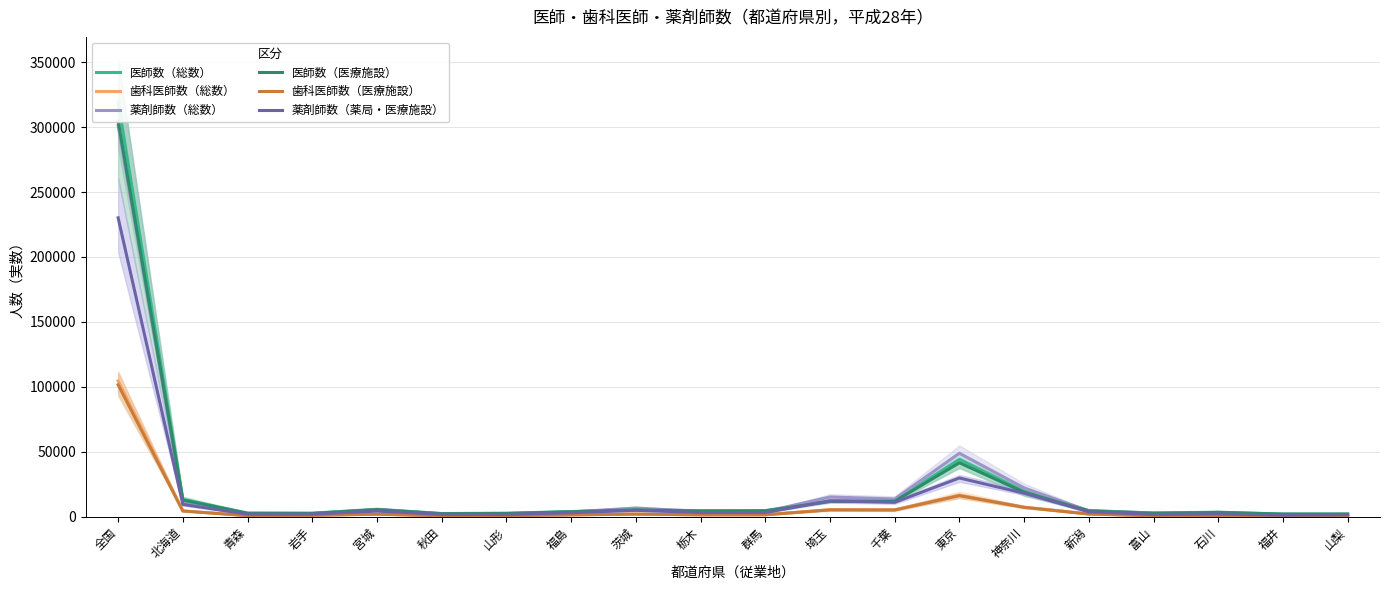

At which category does 薬剤師数（総数） reach its first local peak?

宮城